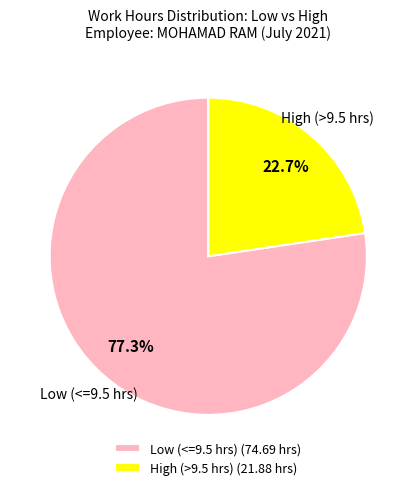

Is the sum of High (>9.5 hrs) (21.88 hrs) and Low (<=9.5 hrs) (74.69 hrs) greater than half?

Yes